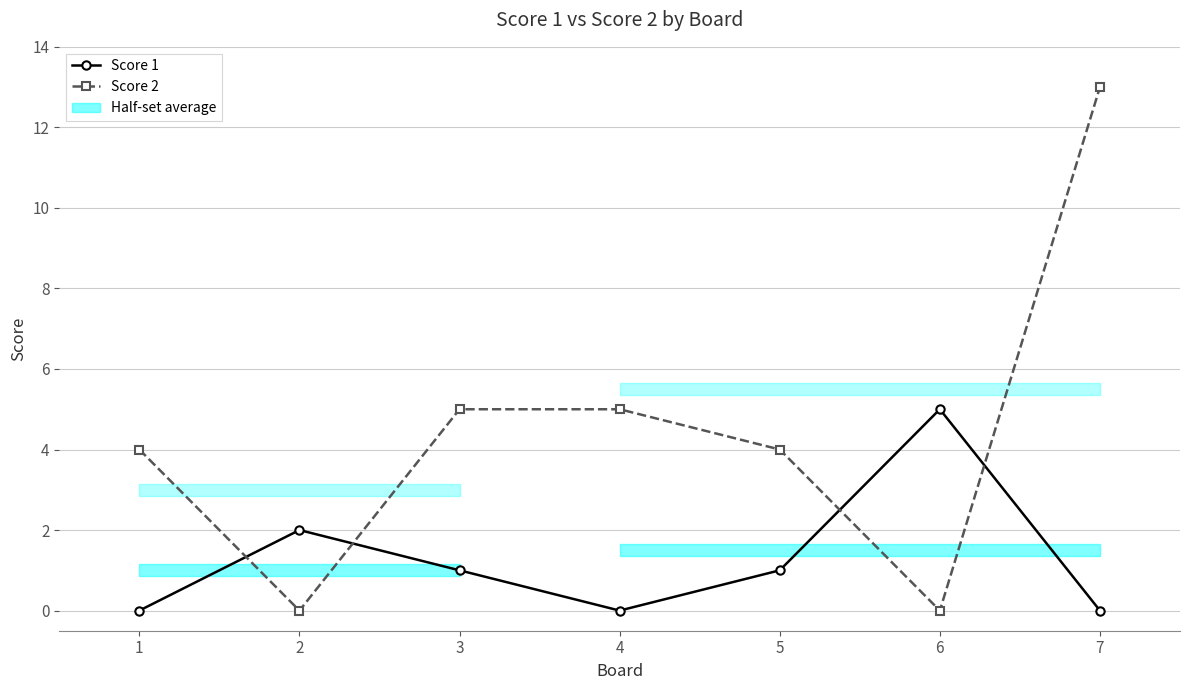

What is the average value of the Score 2 series?

4